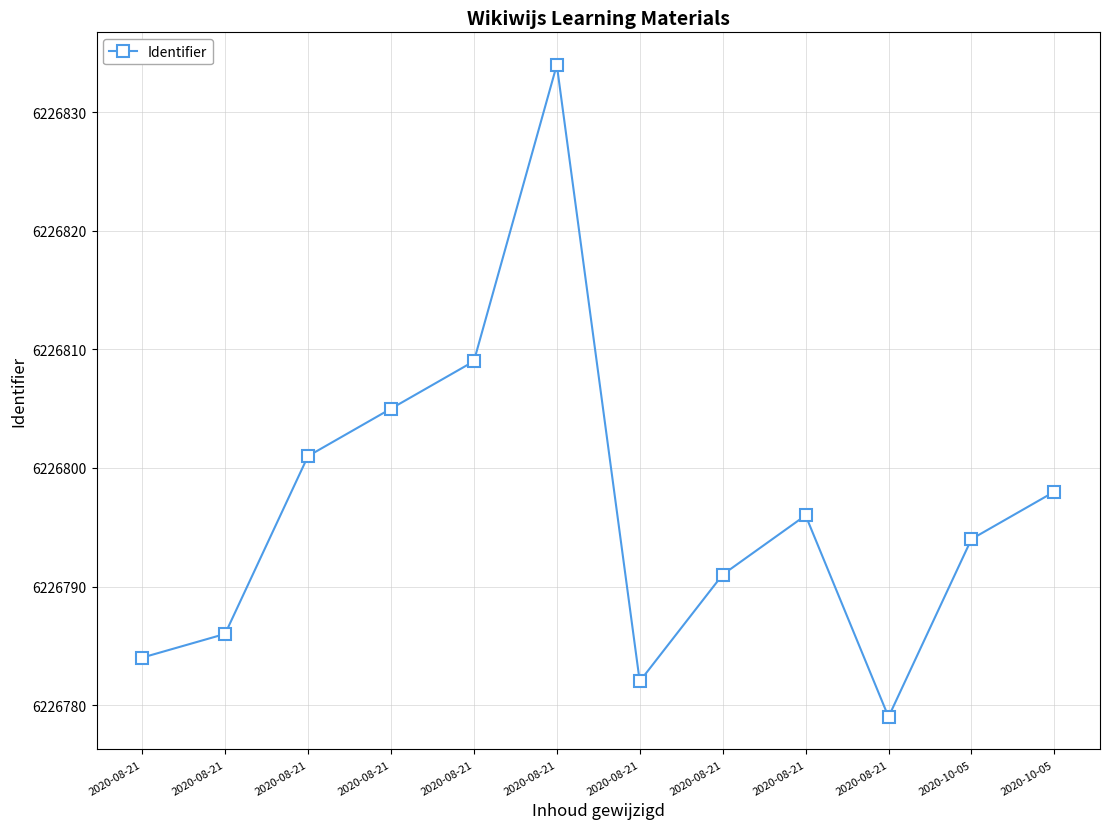

Approximately how many times larger is the value at 2020-08-21 compared to 2020-08-21?

1.0